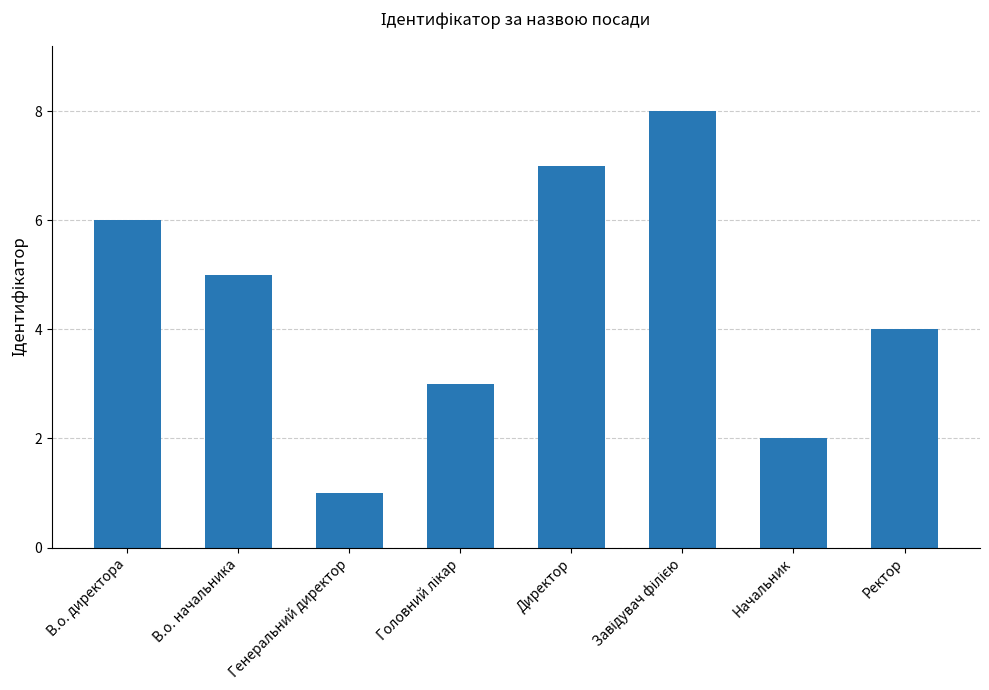

What is the difference between the maximum and minimum values?

7